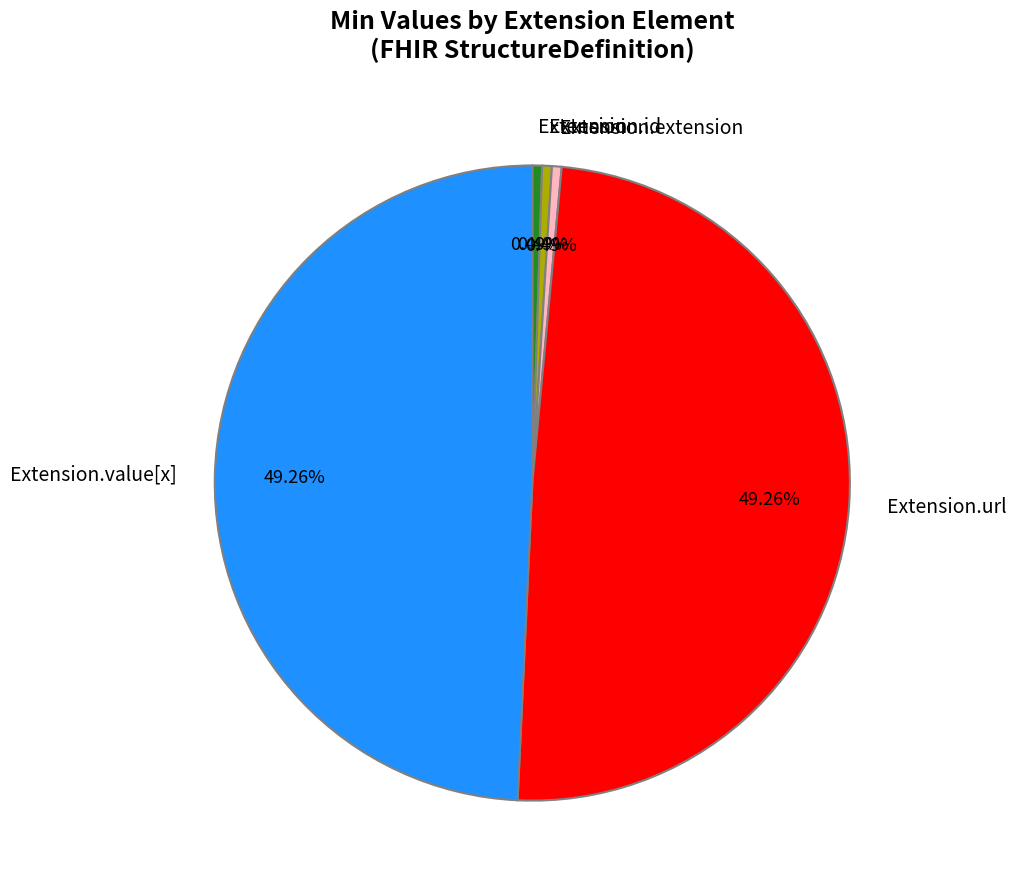

Is there any slice that represents more than half of the pie?

No